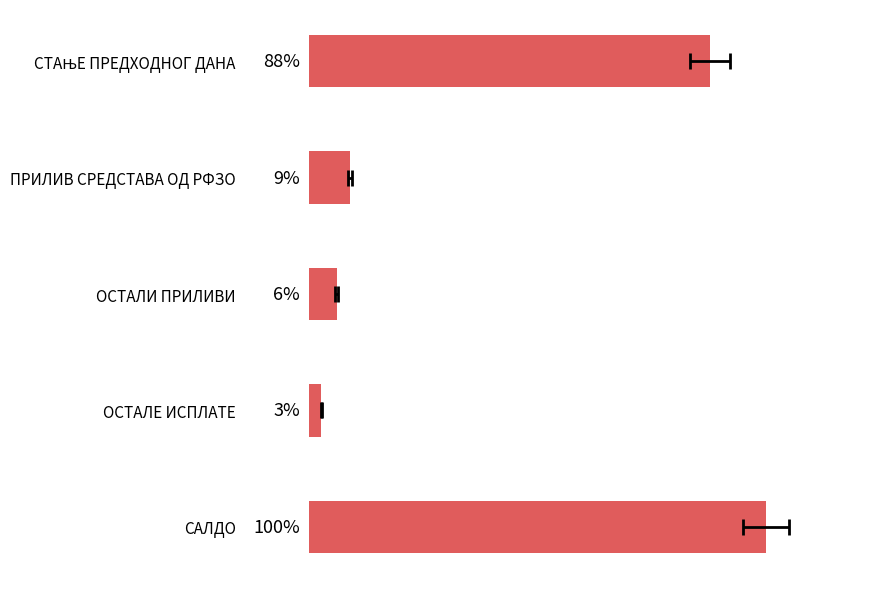

Reading right to left, extract all data points from this chart.

100.0	2.7	6.1	8.9	87.7